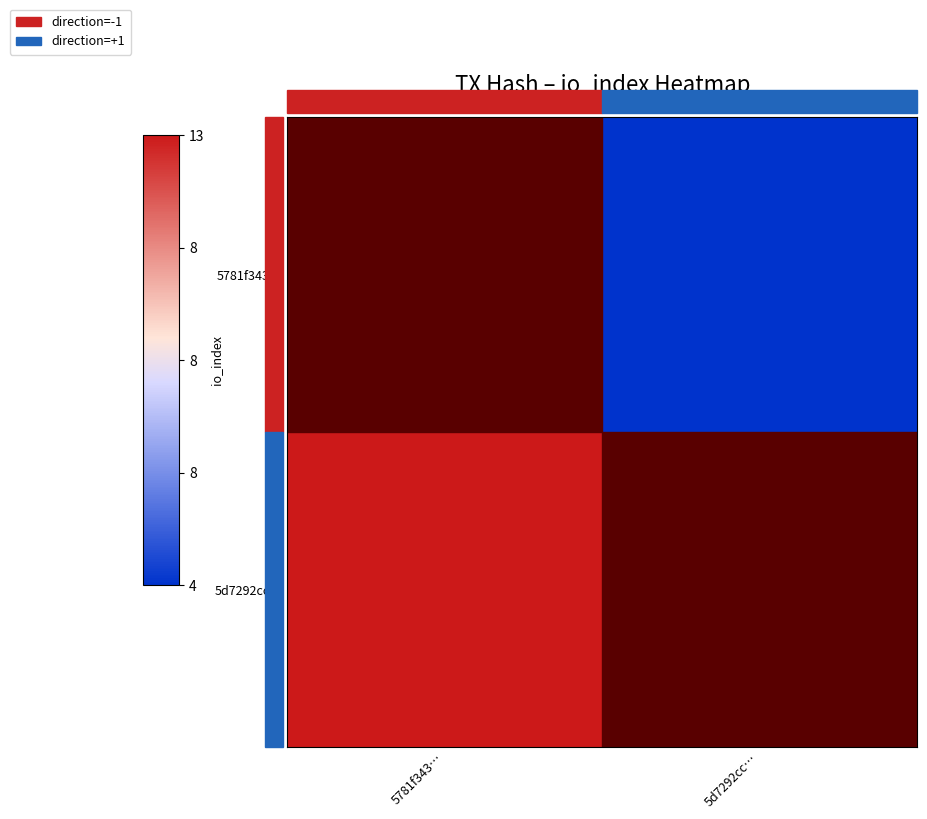

Reading right to left, what are all the values shown in this chart?

5781f343…: 5d7292cc…=-1	5781f343…=1
5d7292cc…: 5d7292cc…=-1	5781f343…=1